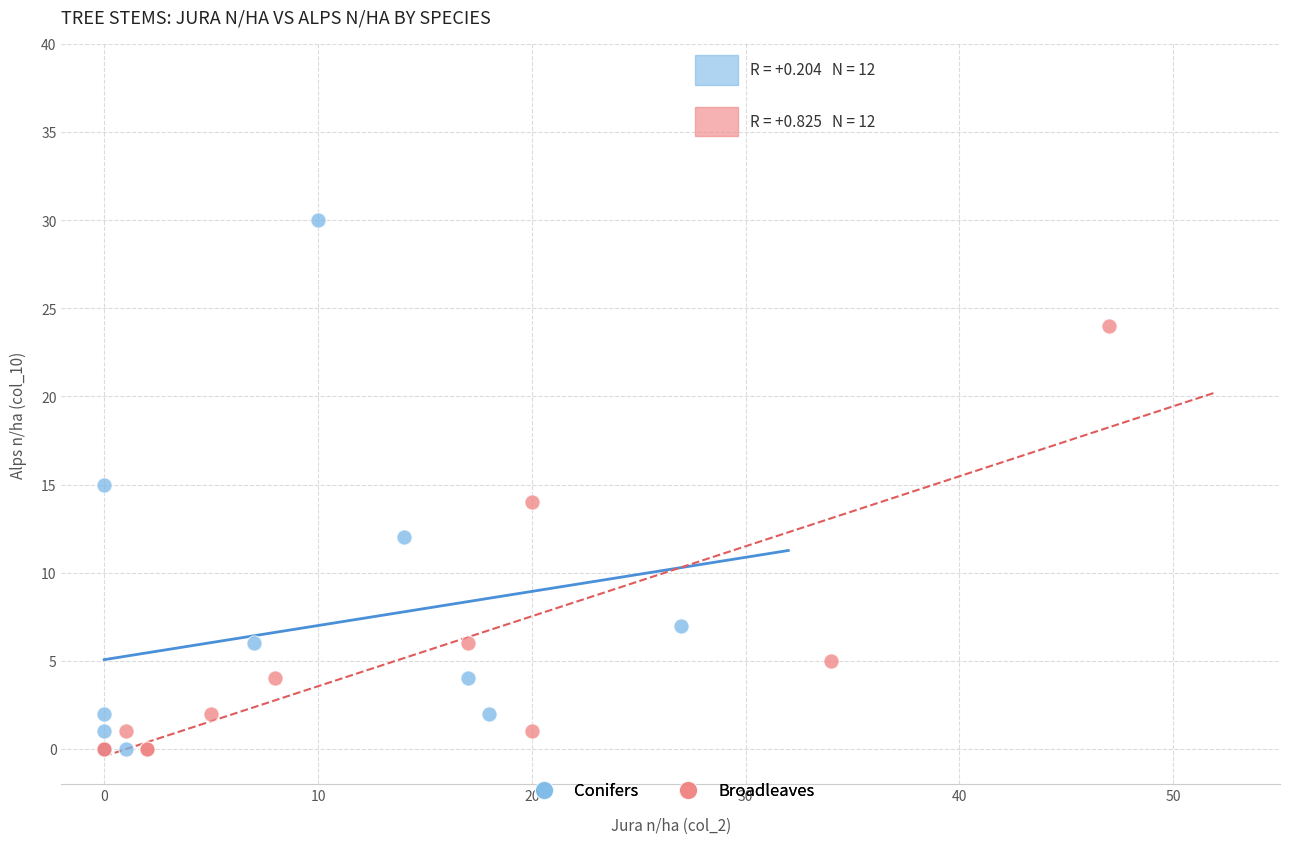

Which series contains the highest Y value?

Conifers